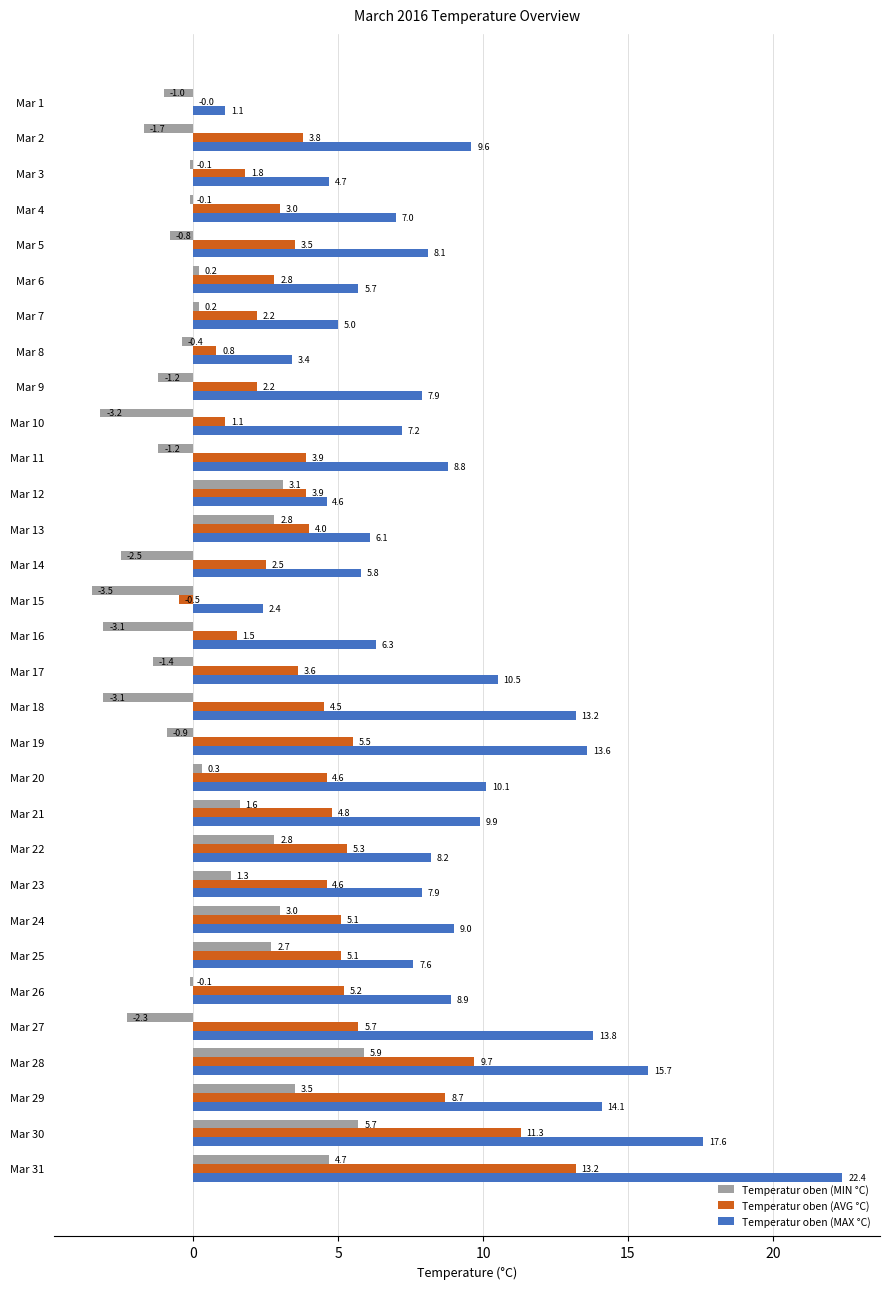

At which label is Temperatur oben (AVG °C) closest to 6?

Mar 27